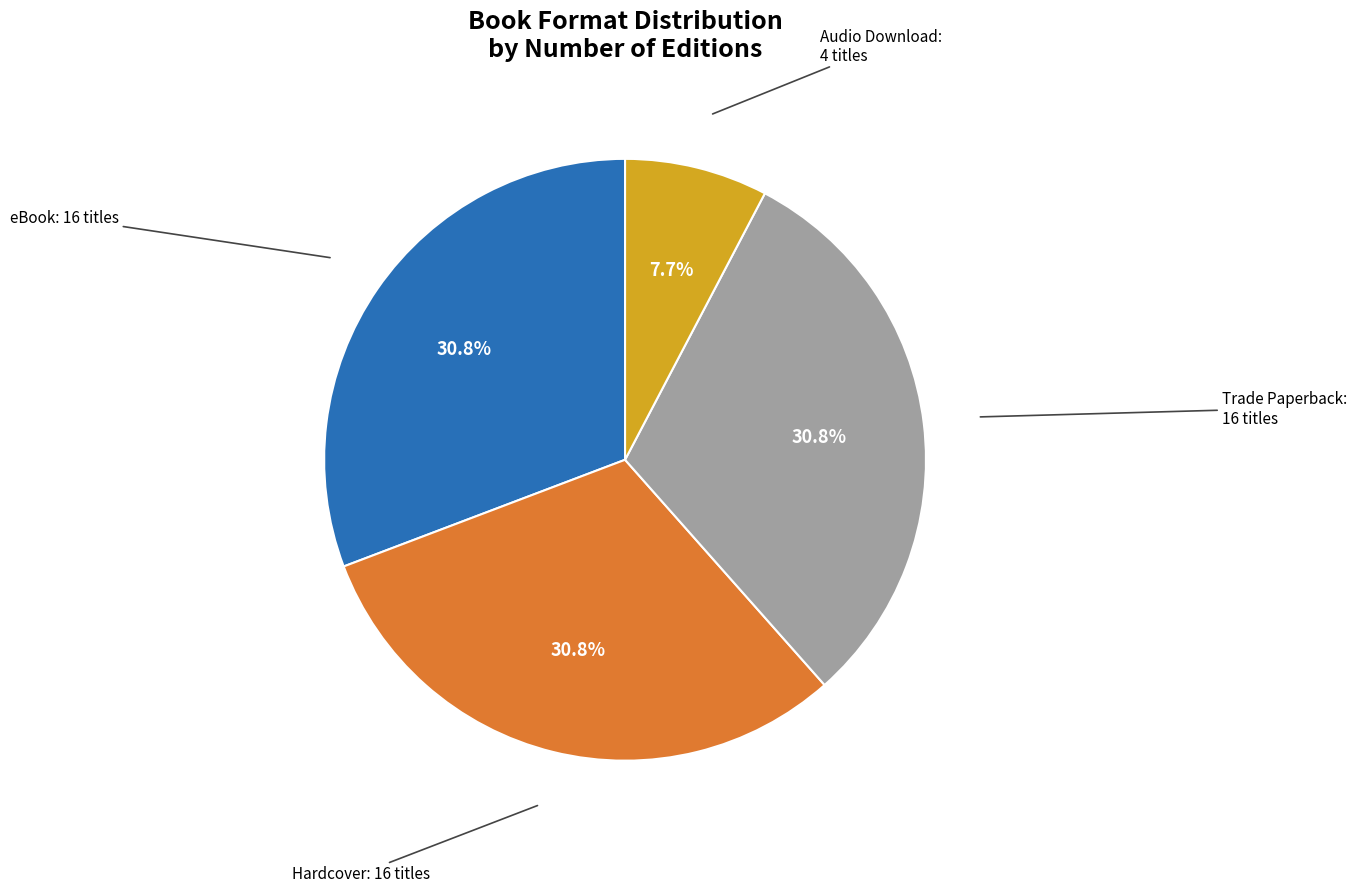

Is there any slice that represents more than half of the pie?

No